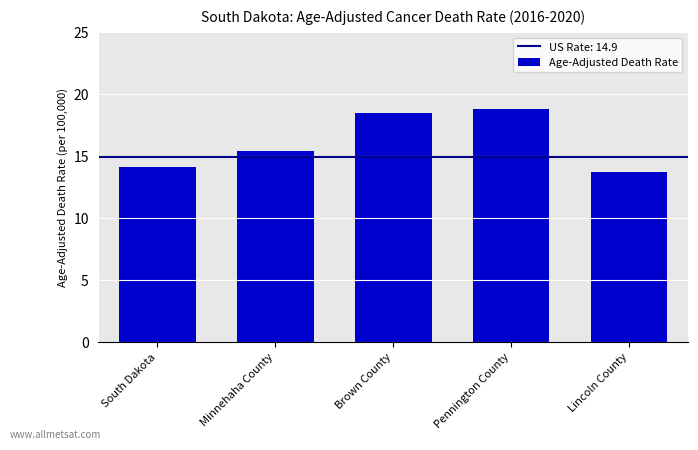

What is the ratio of the value at South Dakota to the value at Lincoln County?

1.0